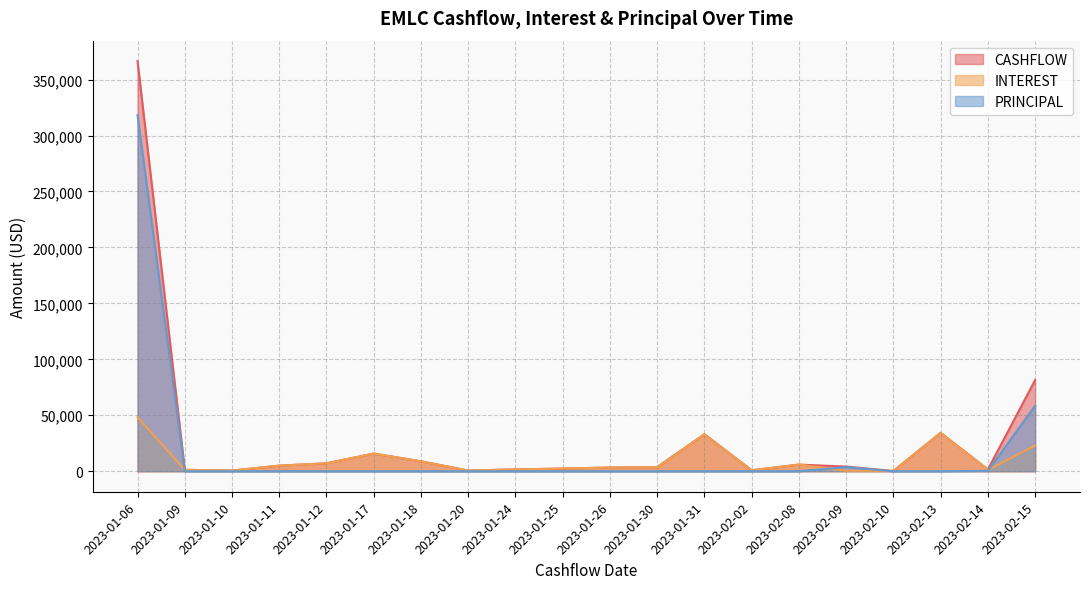

Which series has the largest range (max minus min)?

CASHFLOW